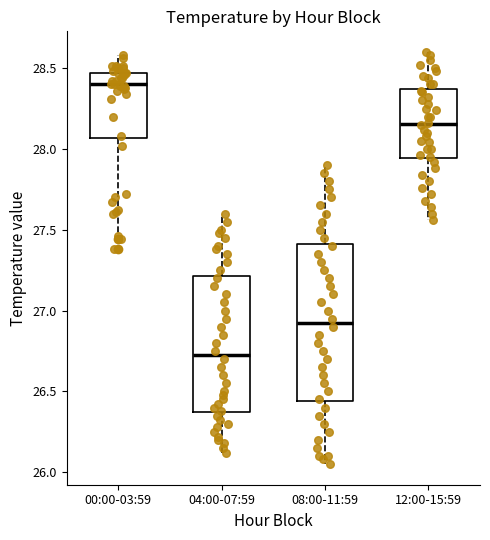

Where does the lower whisker of the box for 08:00-11:59 end on the y-axis? The values are not printed on the chart, so give them approximately, as read against the axis.

26.05